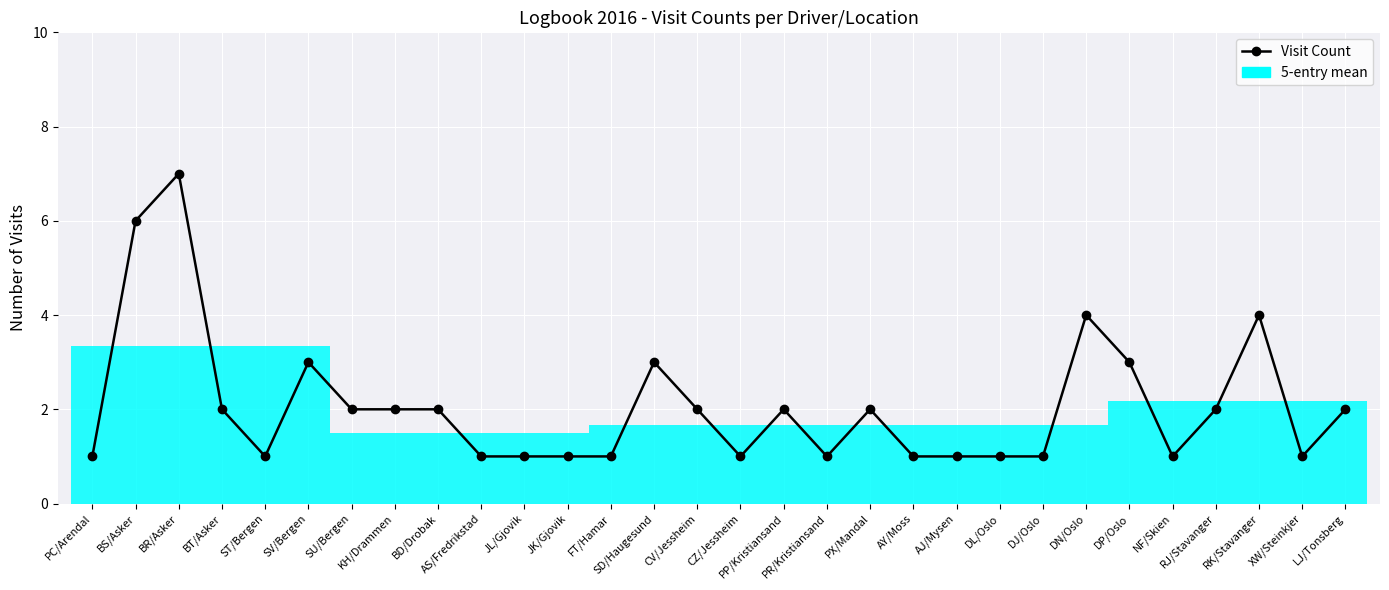

How many points are higher than both their immediate neighbors (excluding endpoints)?

7